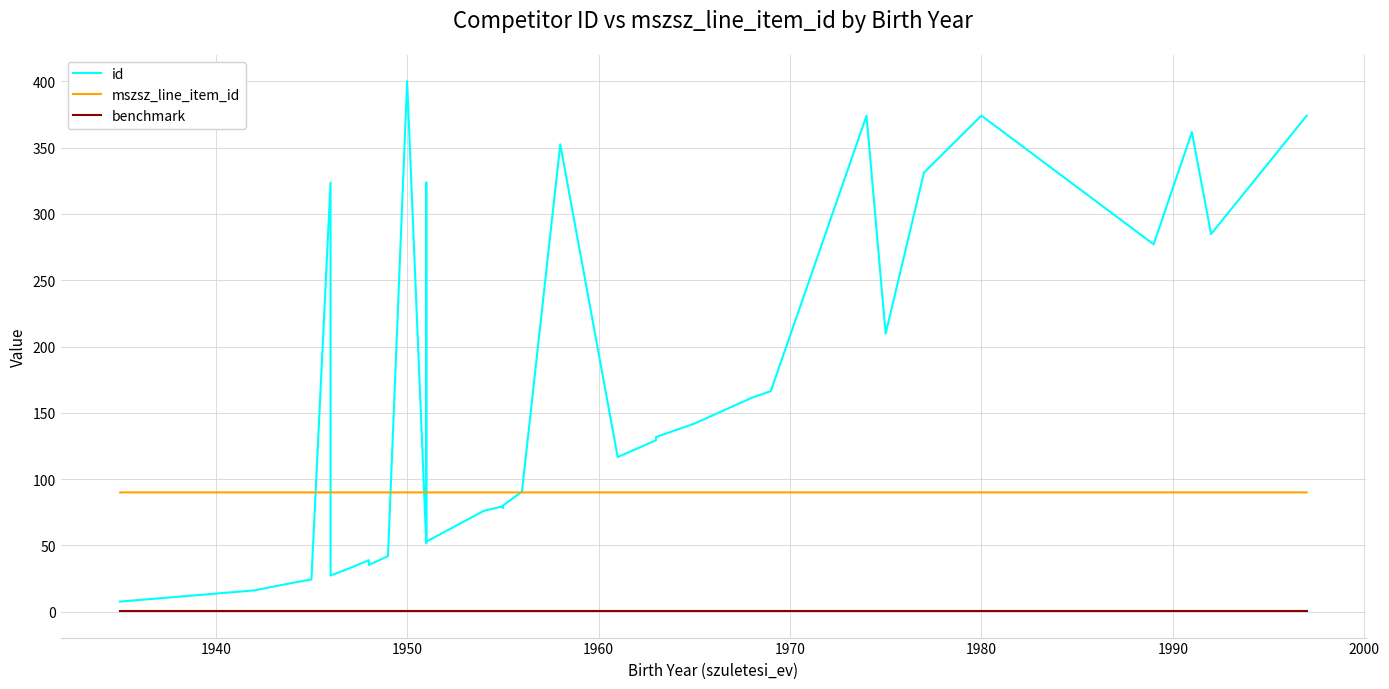

Which series has the largest total across all categories?

id